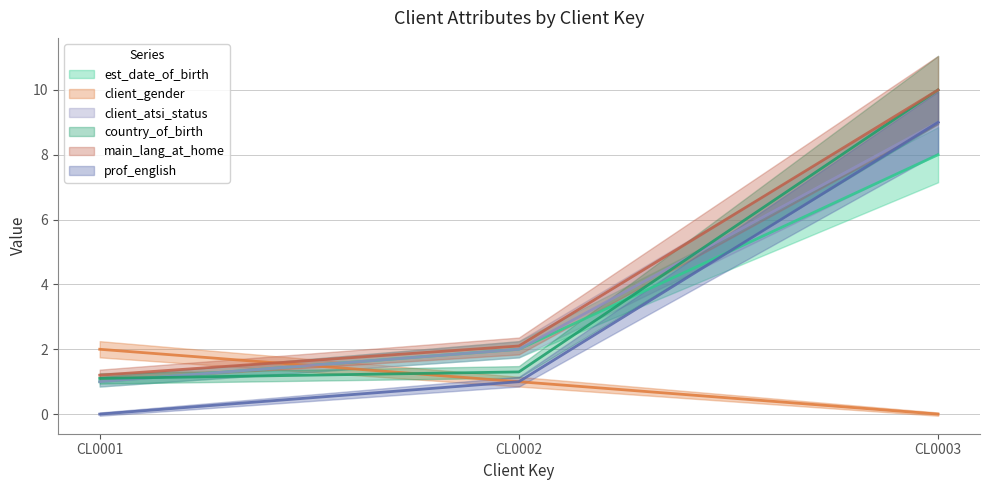

Which series changed the most between CL0002 and CL0003?

country_of_birth